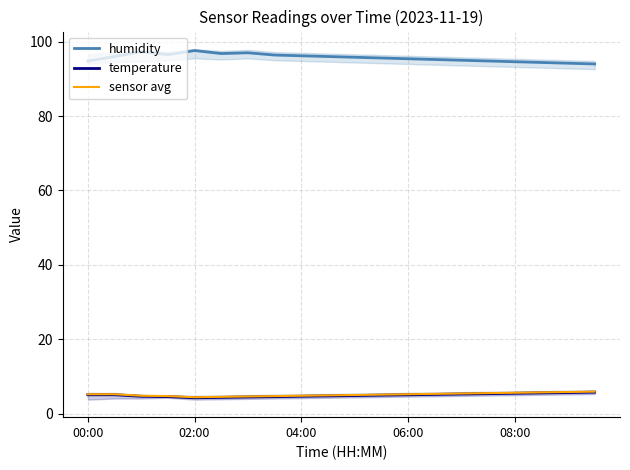

True or false: humidity and sensor avg cross at least once.

False